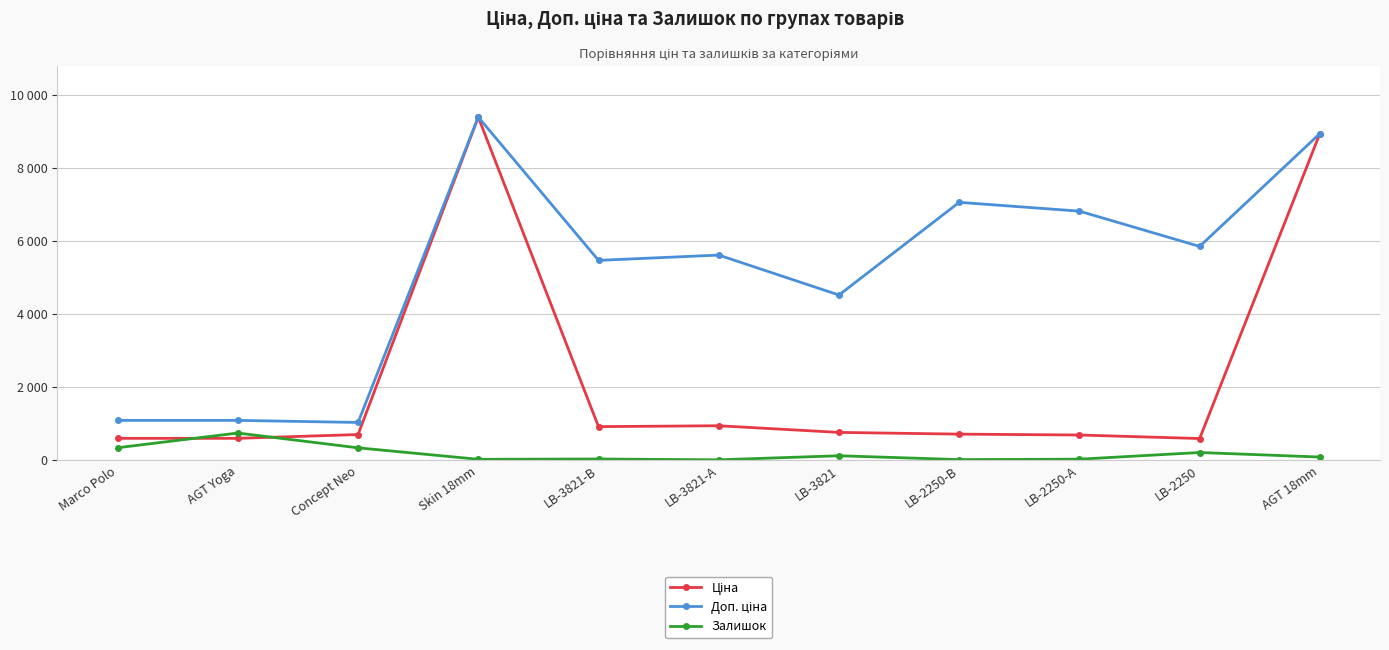

True or false: Доп. ціна and Ціна intersect in this chart.

False